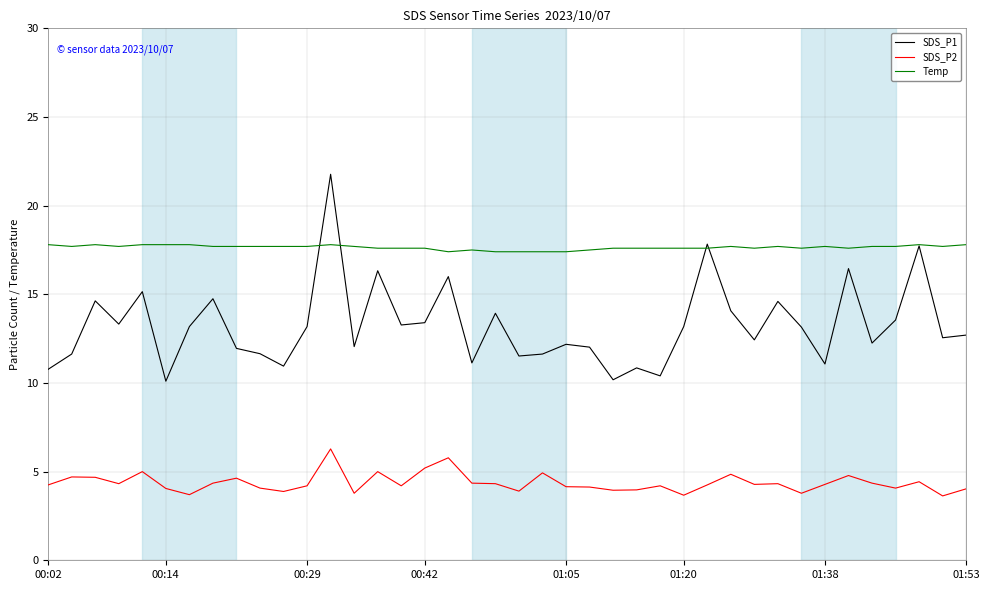

True or false: SDS_P1 has more than 0 points higher than both neighbors.

True